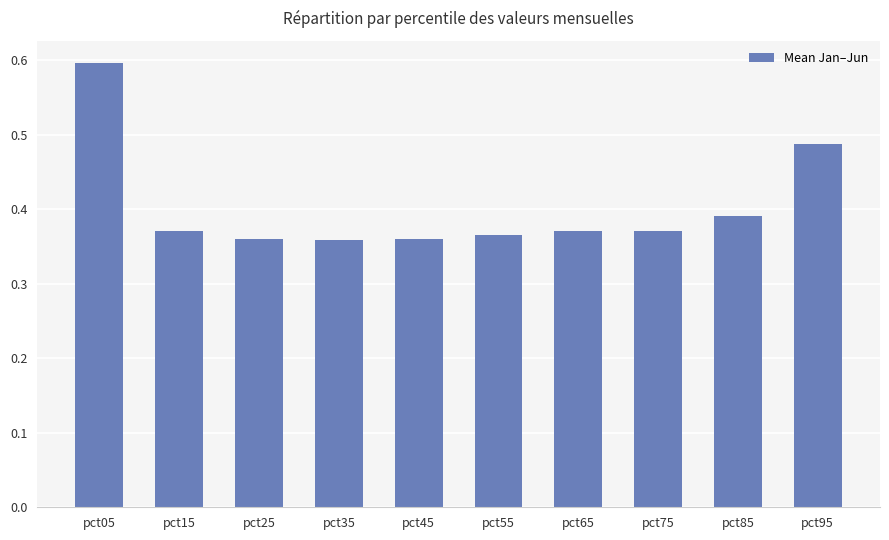

Which category has the highest value across all series?

pct05